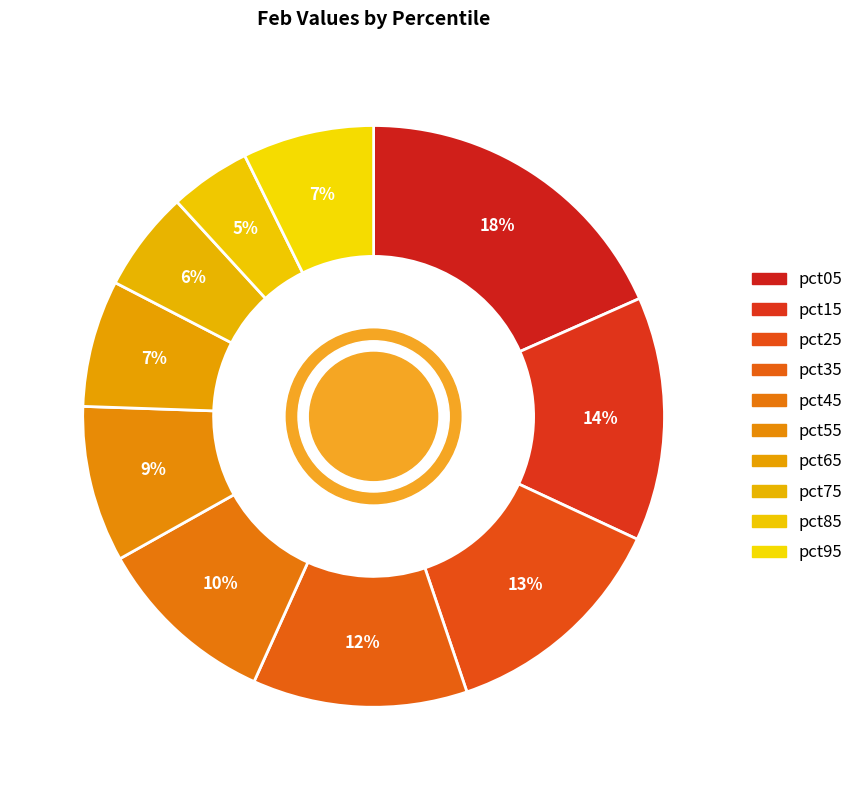

What percentage do pct35 and pct95 together represent?

19.2%